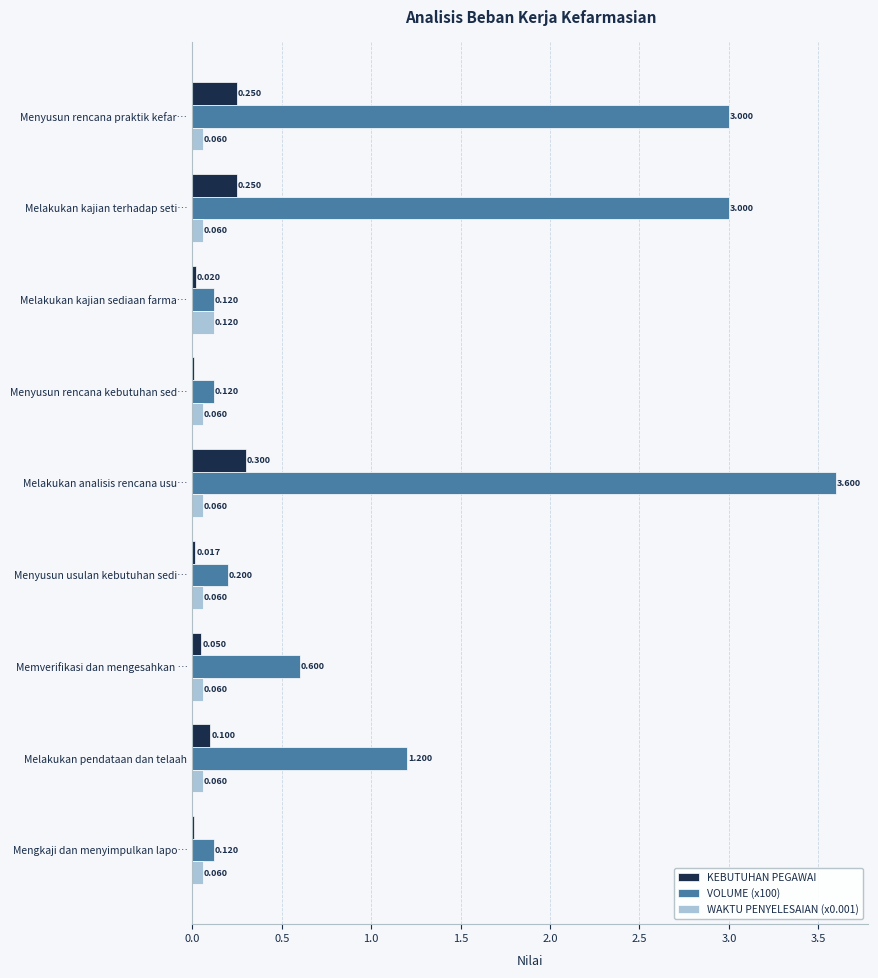

Which label corresponds to the largest value in the chart?

Melakukan analisis rencana usu…